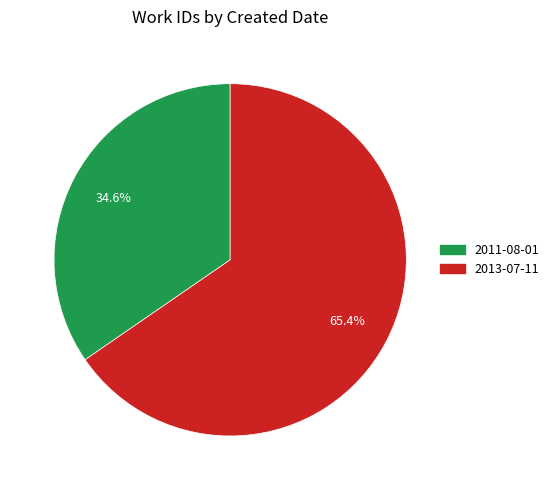

Which category accounts for the majority?

2013-07-11